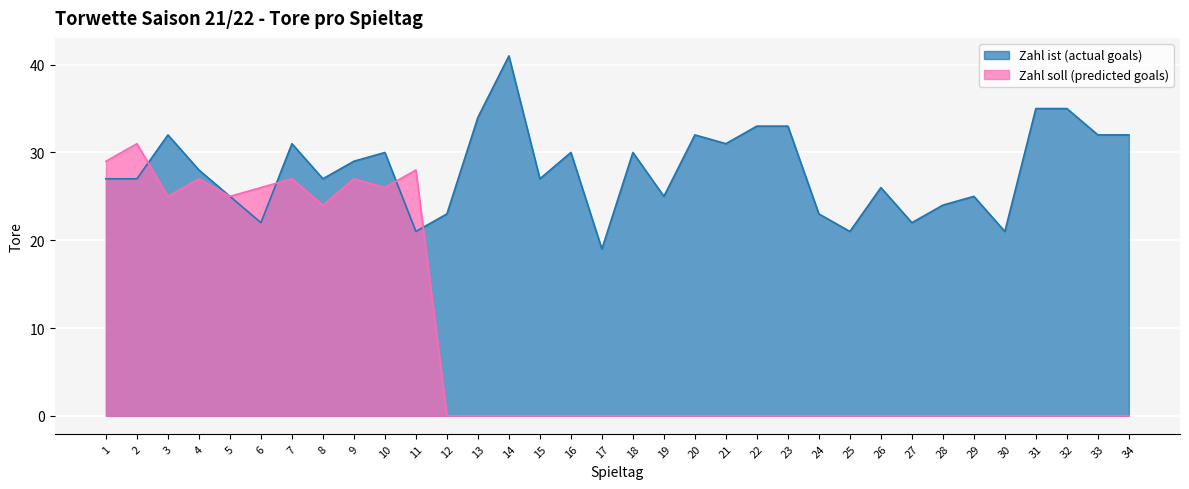

The Zahl ist (actual goals) series shows 14 at 2. True or false?

False